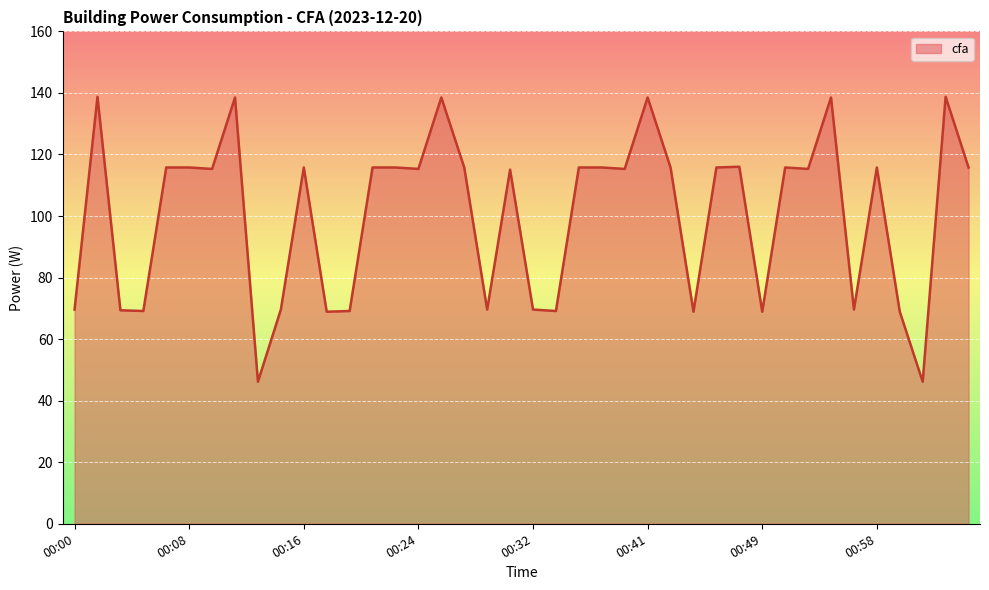

What is the greatest value displayed?

138.8